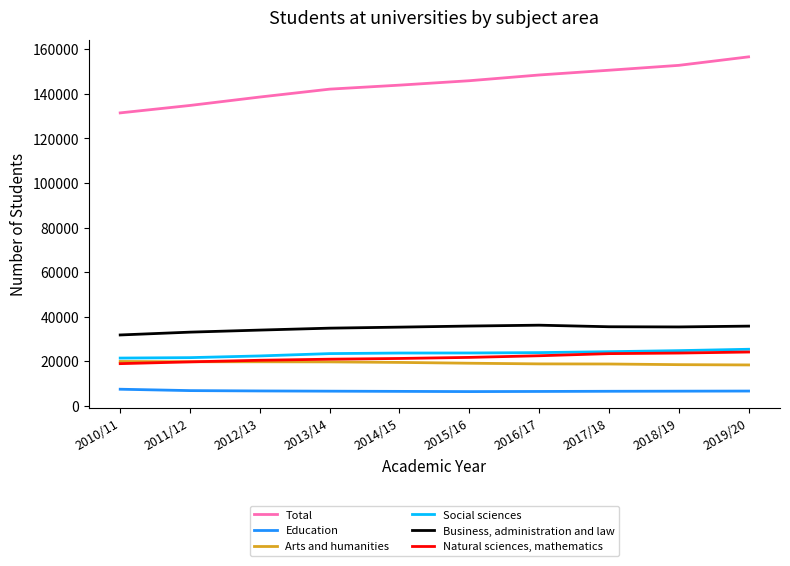

What is the highest value of the Social sciences series?

25309